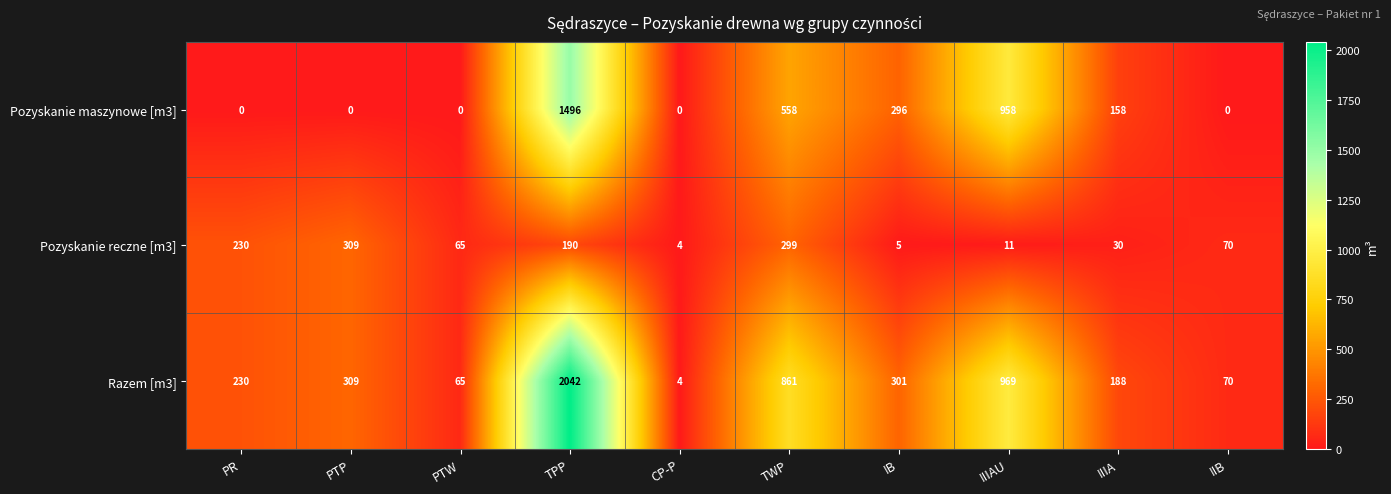

At which category is the sum across all series the highest?

TPP